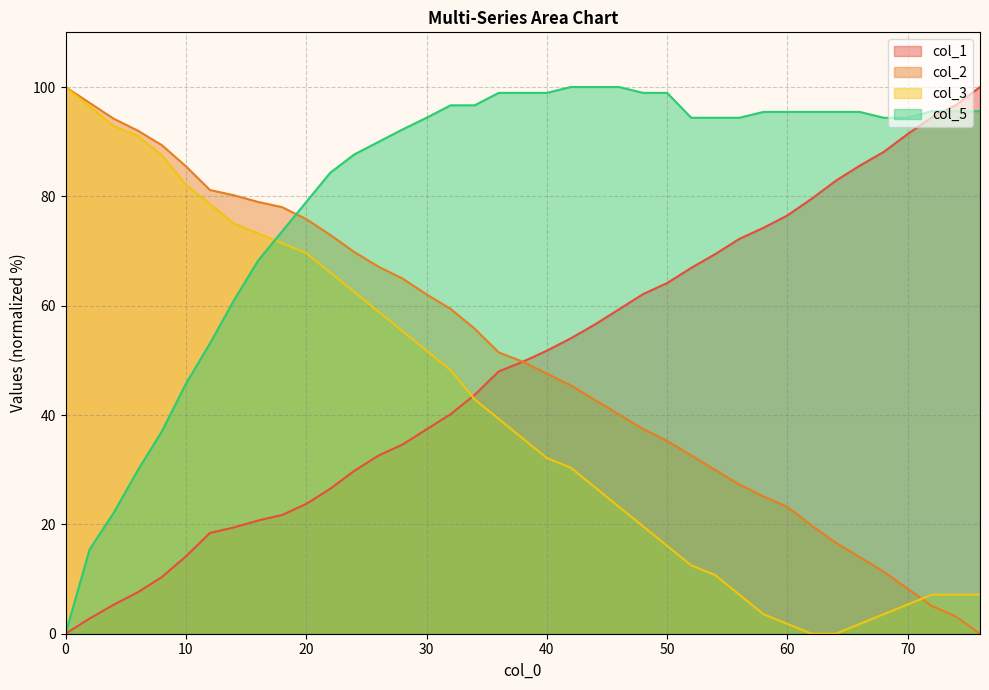

True or false: col_2 has more than 0 points higher than both neighbors.

False